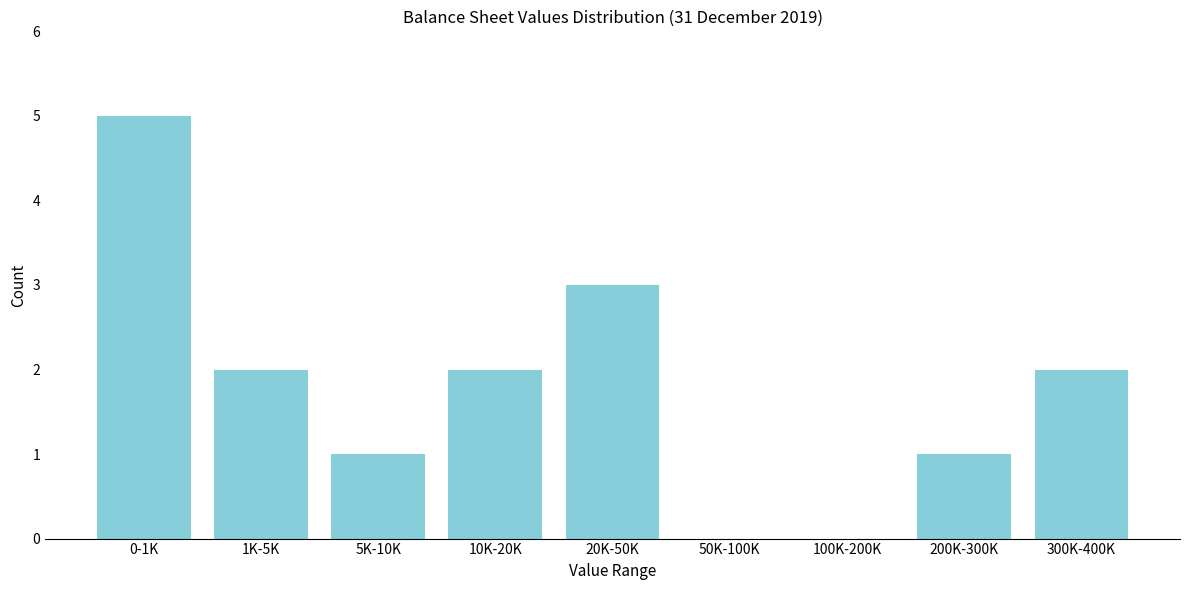

Reading left to right, extract all data points from this chart.

0-1K=5	1K-5K=2	5K-10K=1	10K-20K=2	20K-50K=3	50K-100K=0	100K-200K=0	200K-300K=1	300K-400K=2